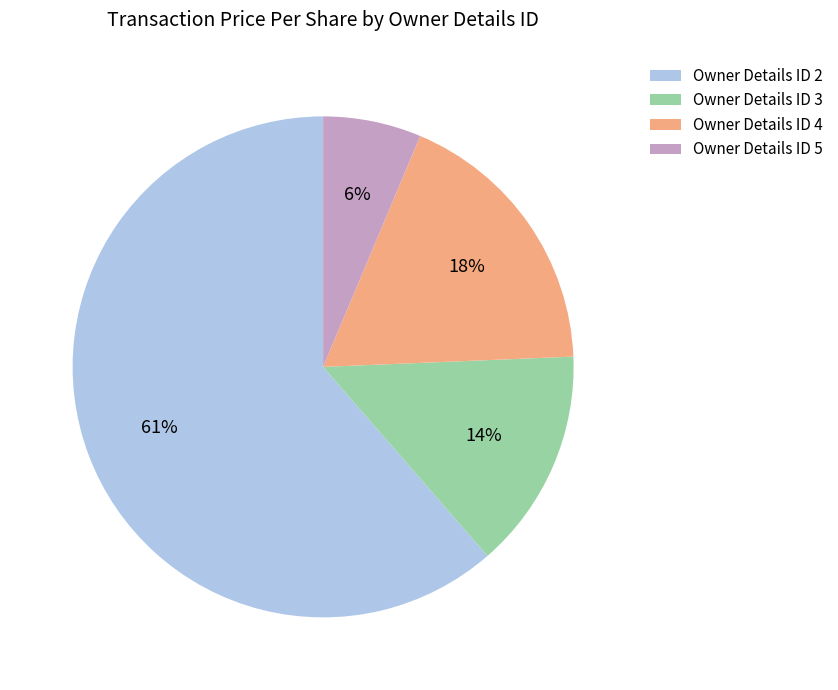

Rank the categories by value from highest to lowest.

Owner Details ID 2, Owner Details ID 4, Owner Details ID 3, Owner Details ID 5